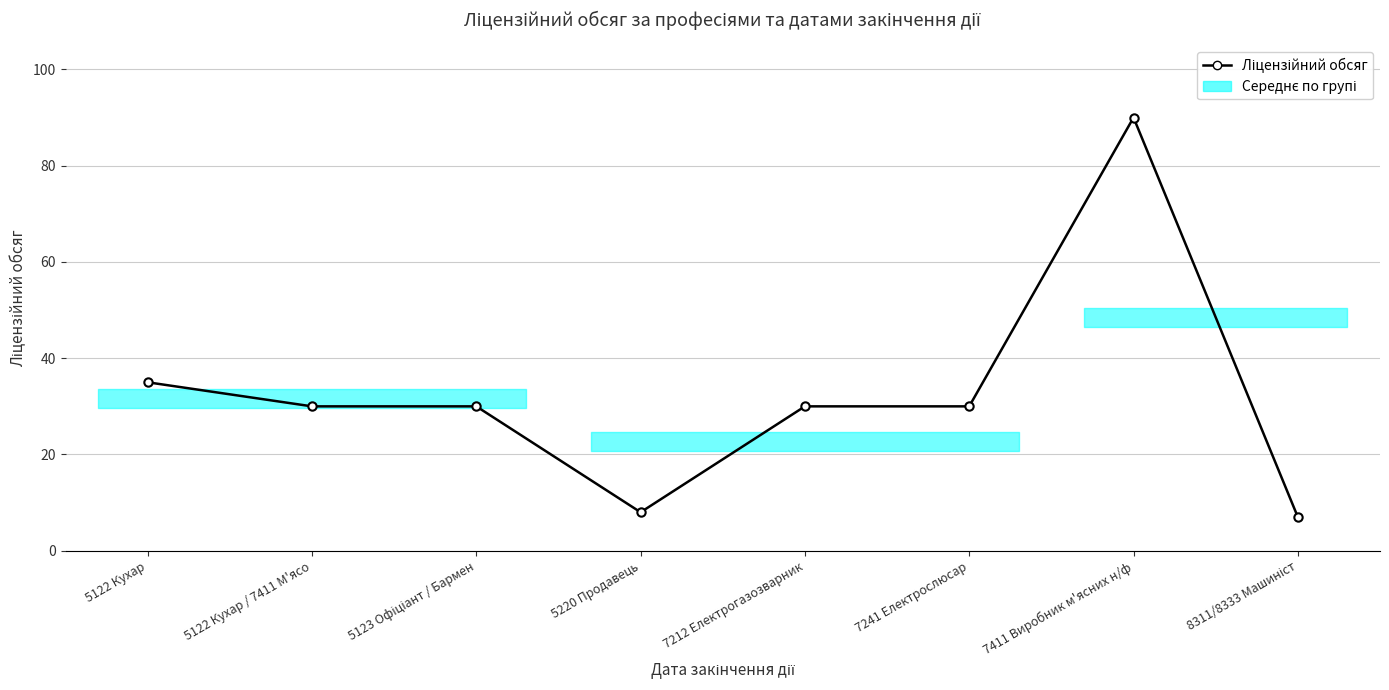

What is the difference between the values at 5122 Кухар / 7411 М'ясо and 7411 Виробник м'ясних н/ф?

60